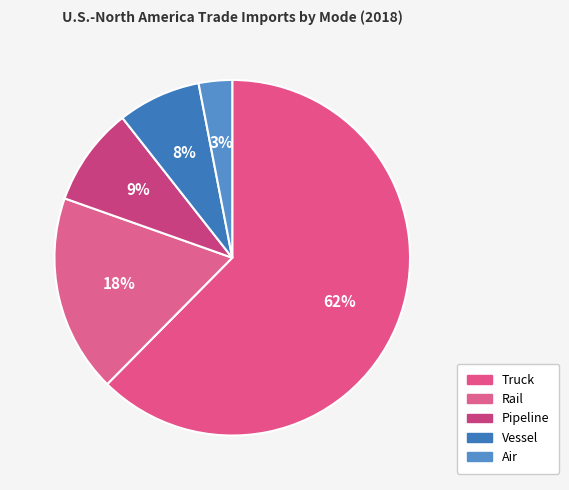

How many slices are in this pie chart?

5